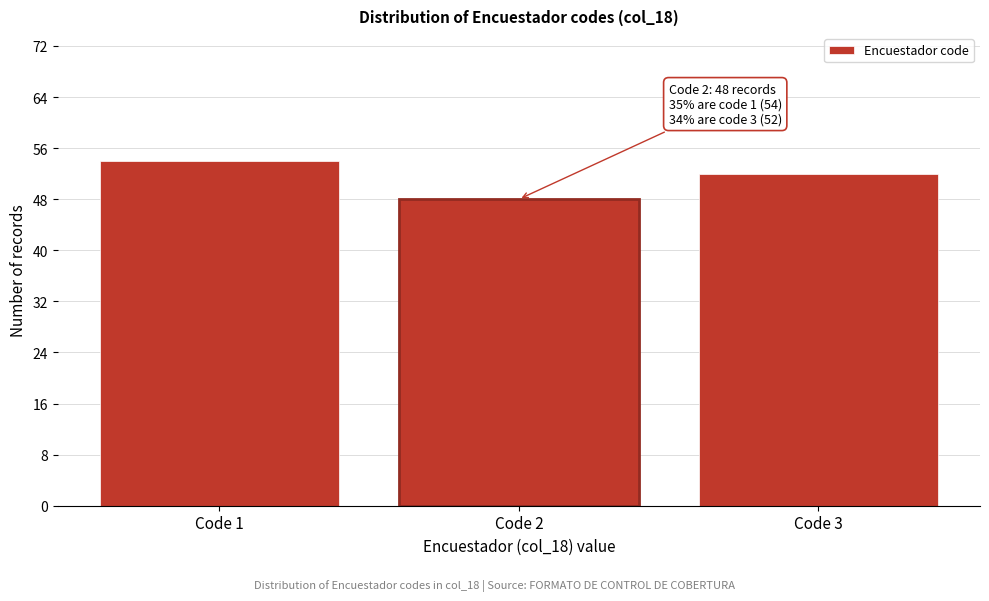

Reading left to right, list all the values displayed in this chart.

54	48	52